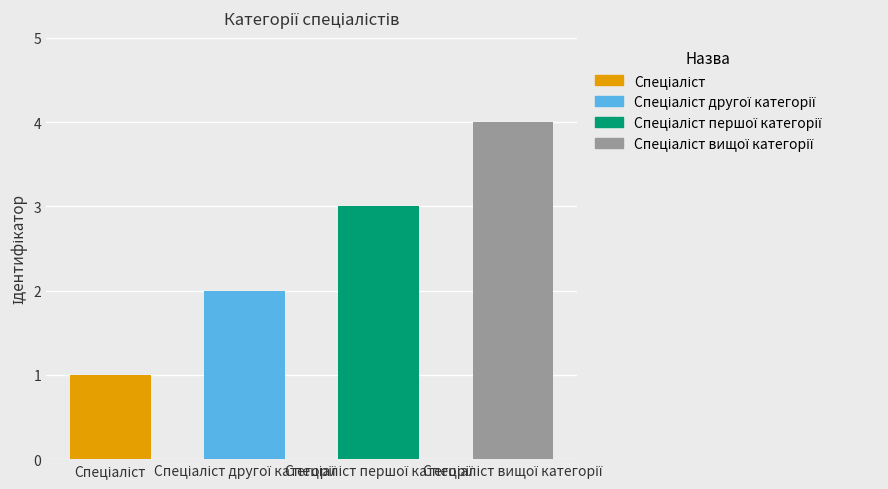

What is the minimum value shown in the chart?

1